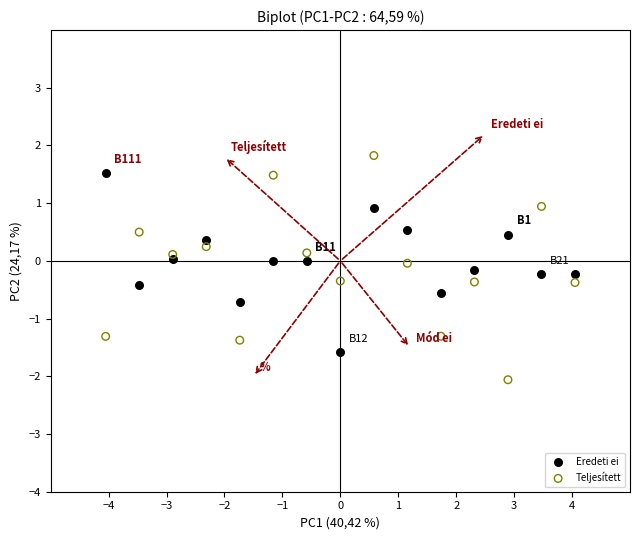

Across all data points, what is the range of Y values (max minus min)?

3.9